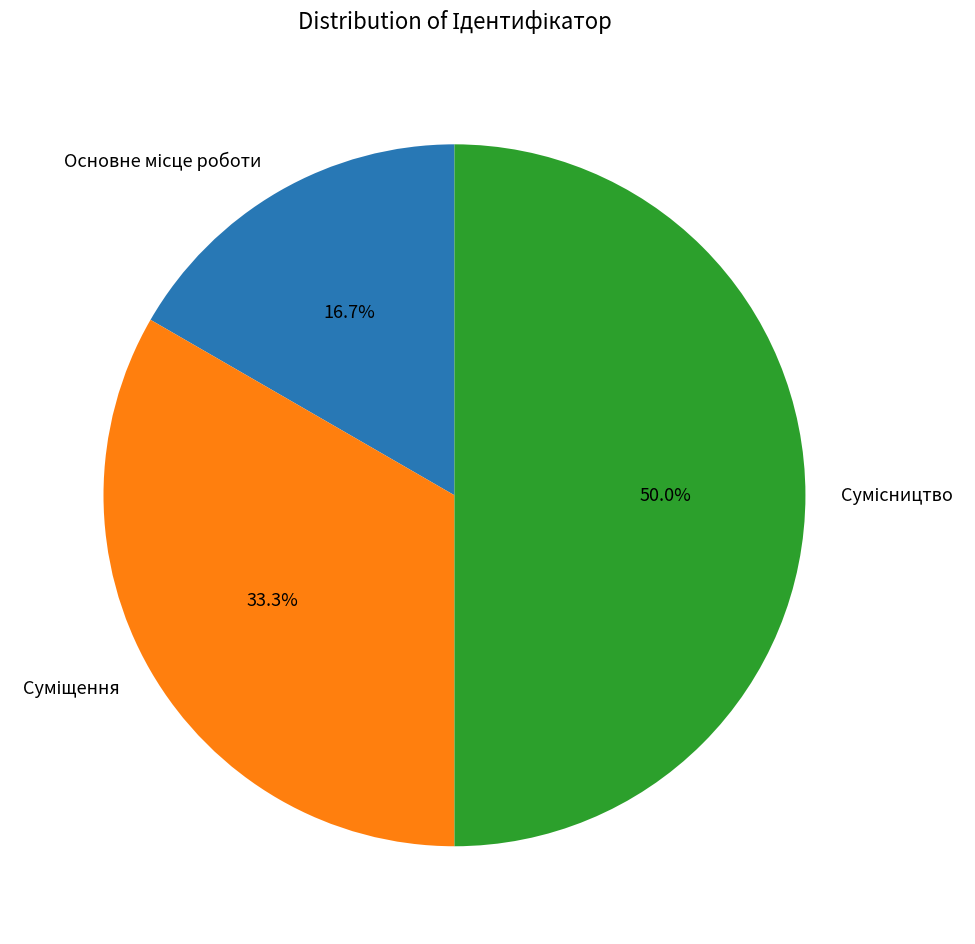

Which slice is the largest?

Сумісництво